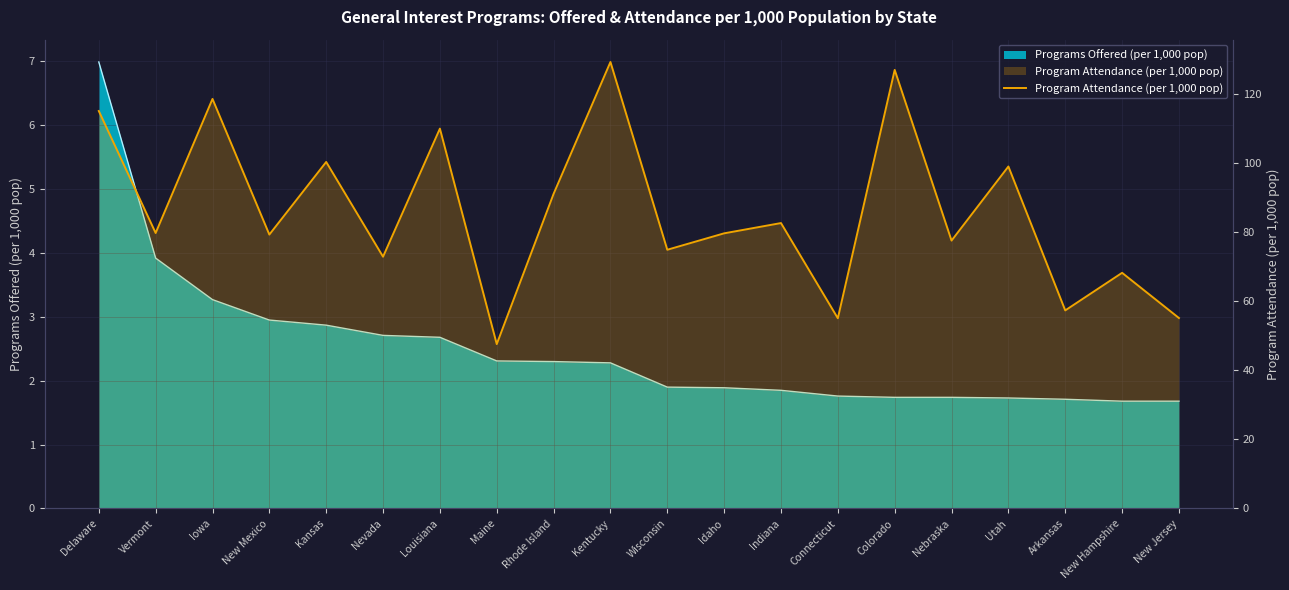

Does the chart display data point markers on the line(s)?

No